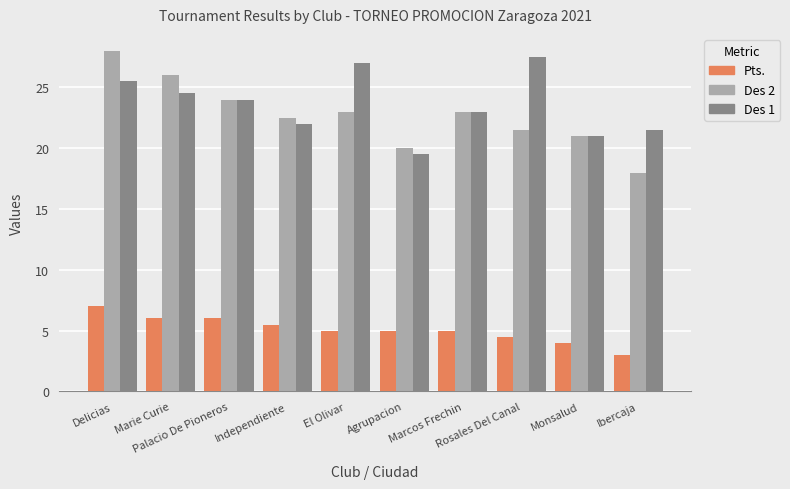

What is the average value of the Pts. series?

5.1